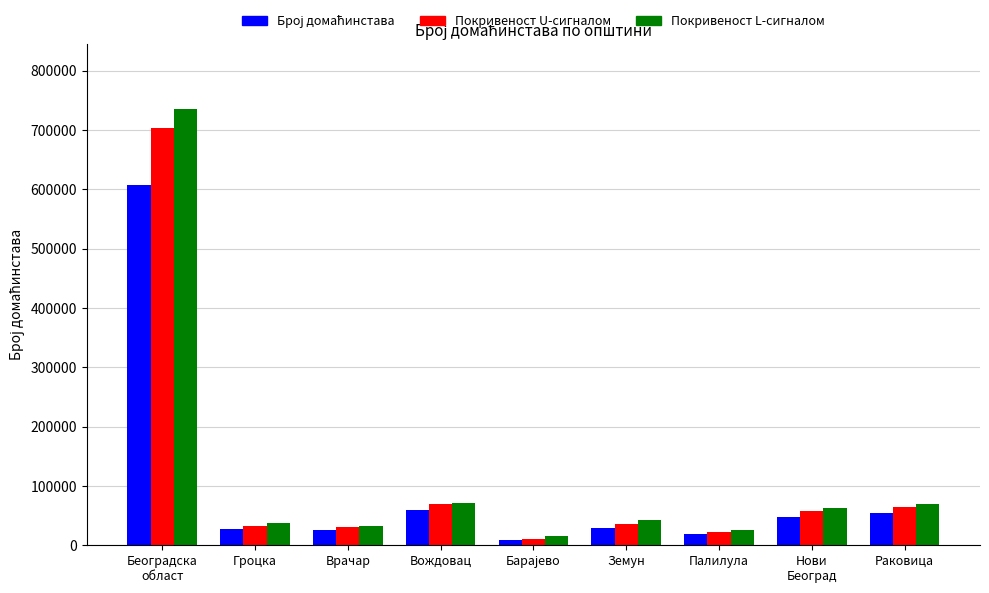

What is the total value across all series at Гроцка?

98588